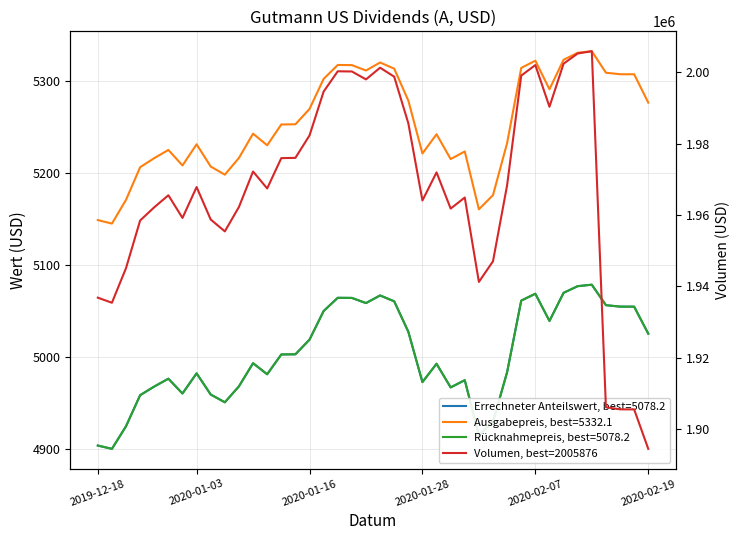

What is the difference between the second highest and minimum values?

110848.7